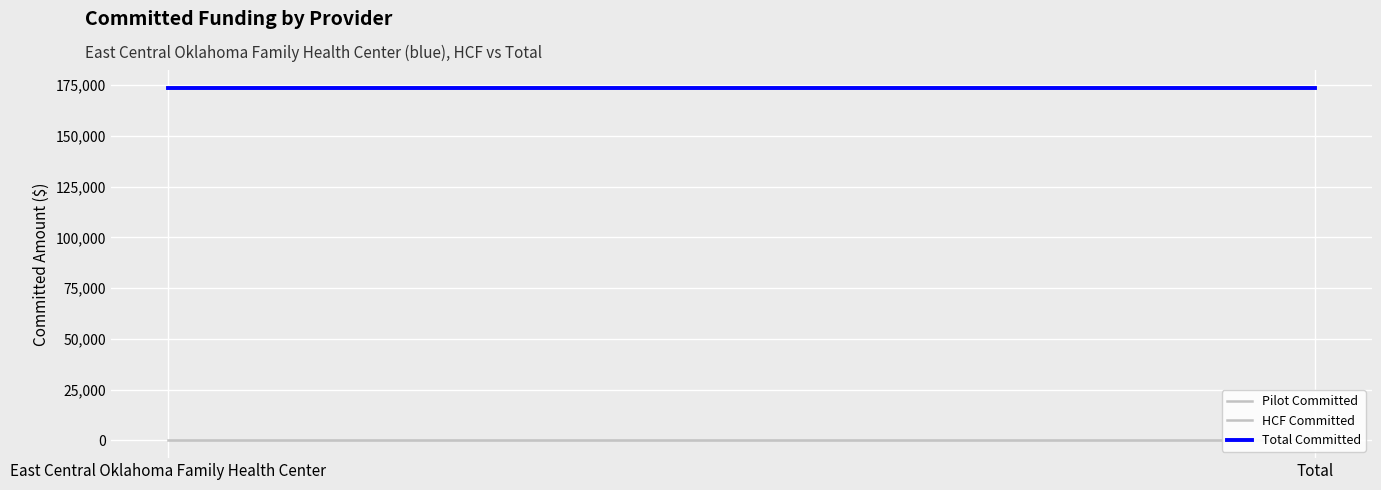

List the labels in order of HCF Committed value, smallest first.

East Central Oklahoma Family Health Center, Total